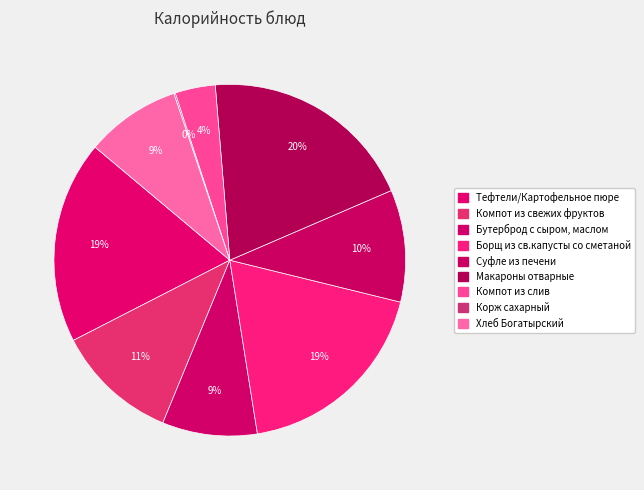

How many segments does this pie chart have?

9